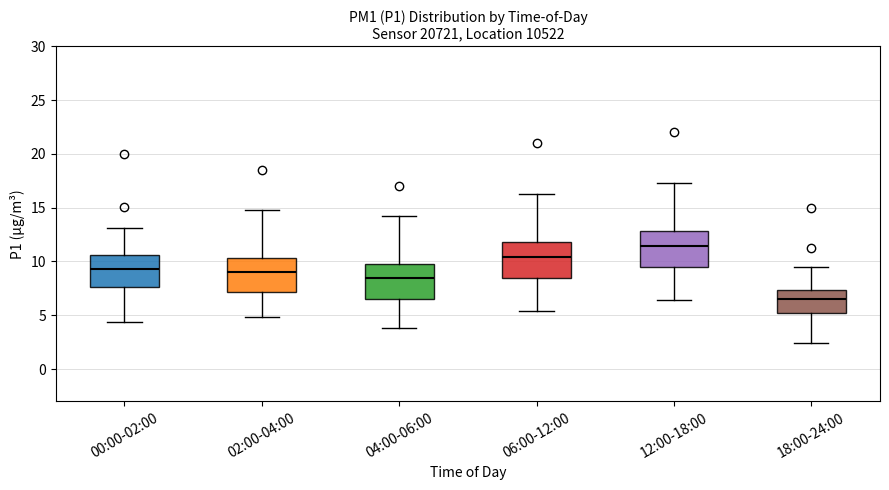

Where does the upper whisker of the box for 18:00-24:00 end on the y-axis? The values are not printed on the chart, so give them approximately, as read against the axis.

9.5